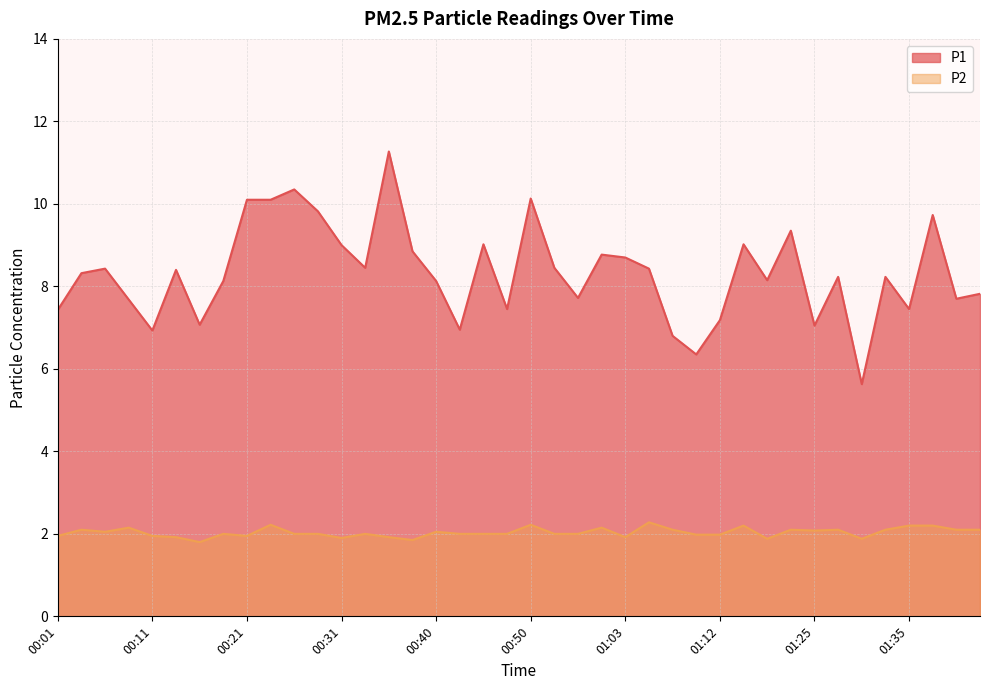

True or false: P1 has a value of 8.1 at 00:18.

True